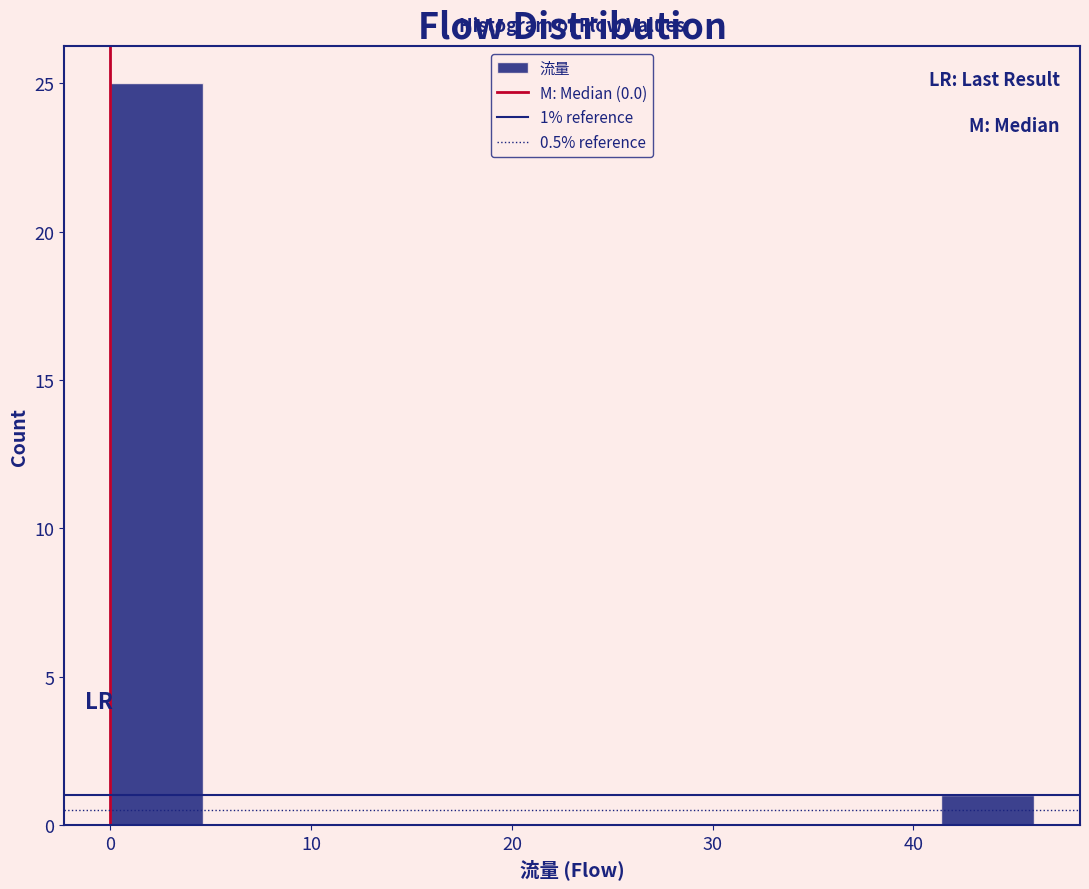

Over which range of the x-axis is the bar tallest?

0.0 to 4.6